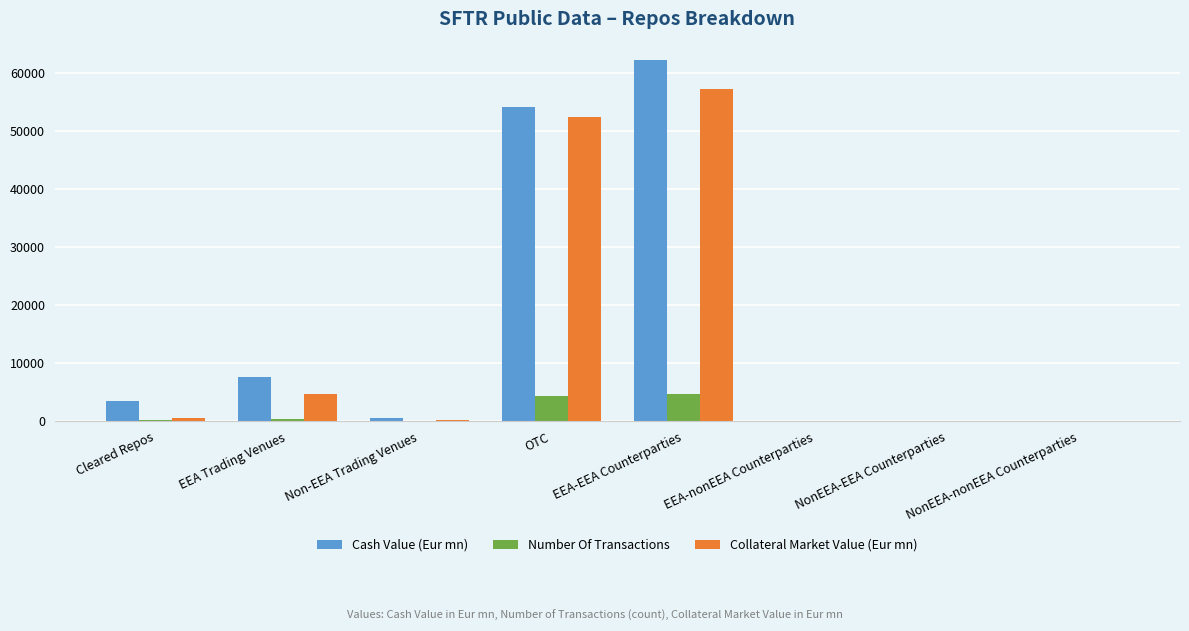

The Number Of Transactions series shows 4362.0 at OTC. True or false?

True